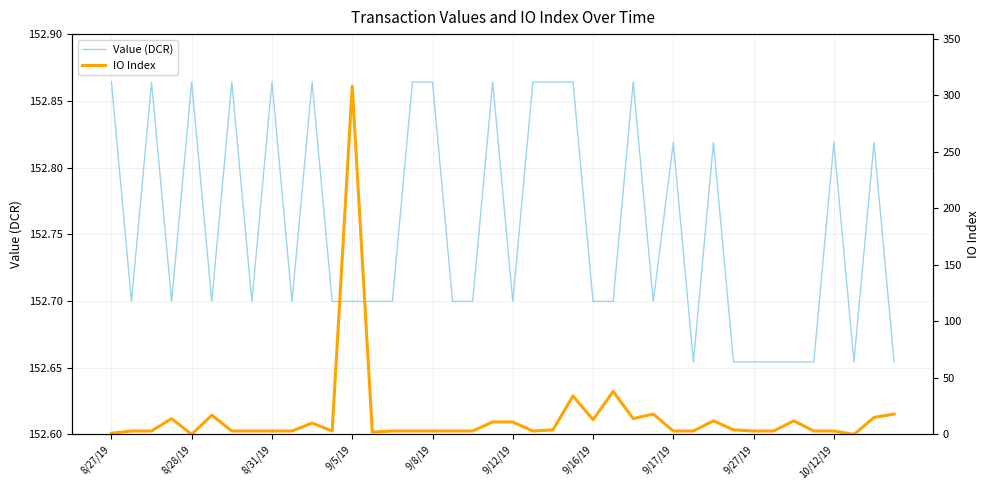

Rank the series by their maximum value, from lowest to highest.

Value (DCR), IO Index